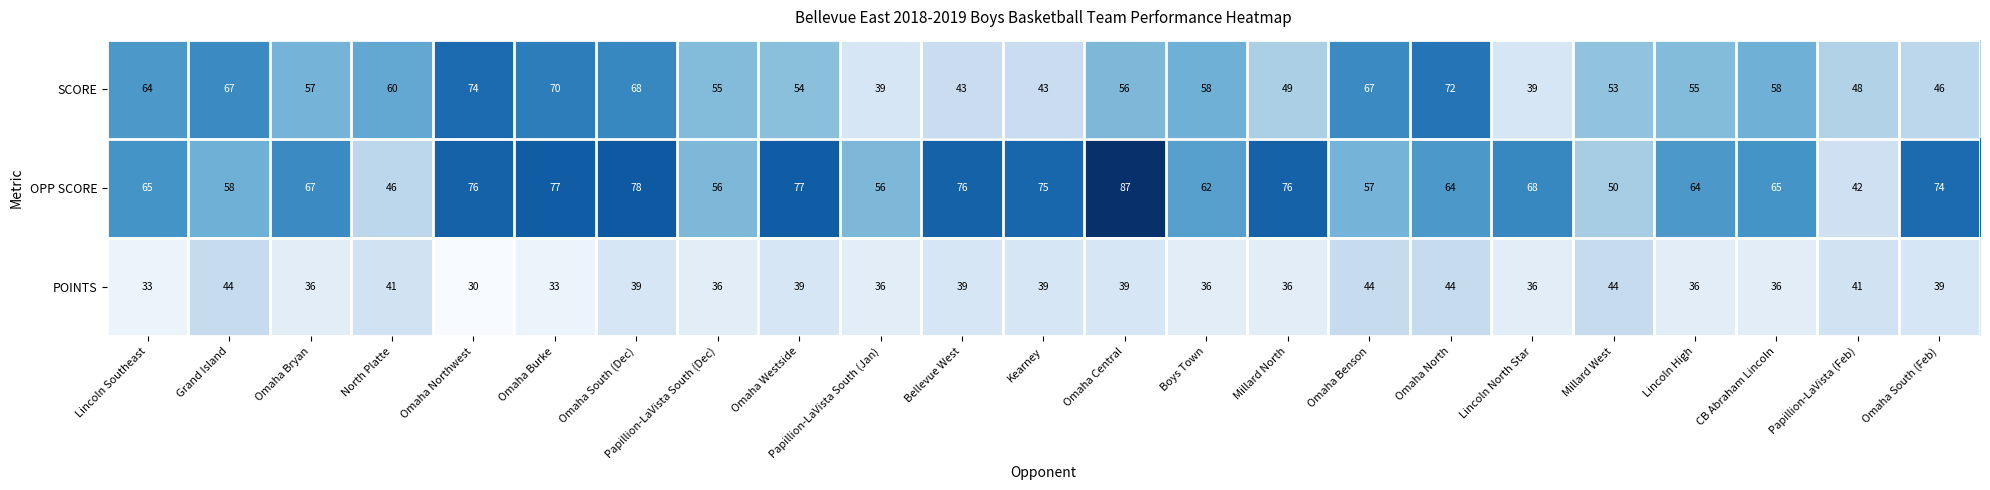

What is the difference between the POINTS values at Omaha Bryan and Omaha Benson?

8